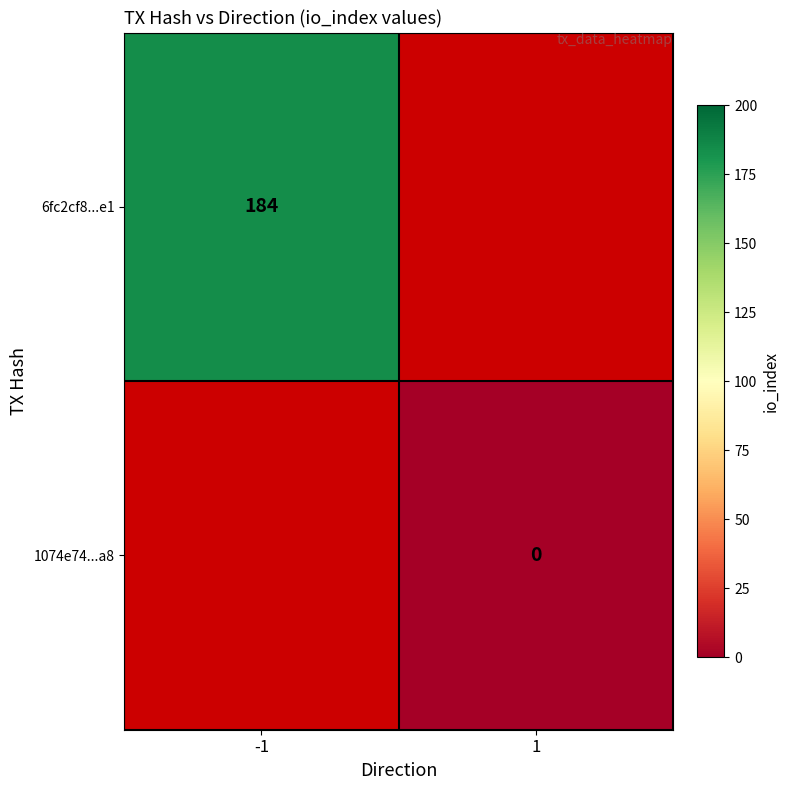

Is it true that 6fc2cf8...e1 equals 184 at -1?

True